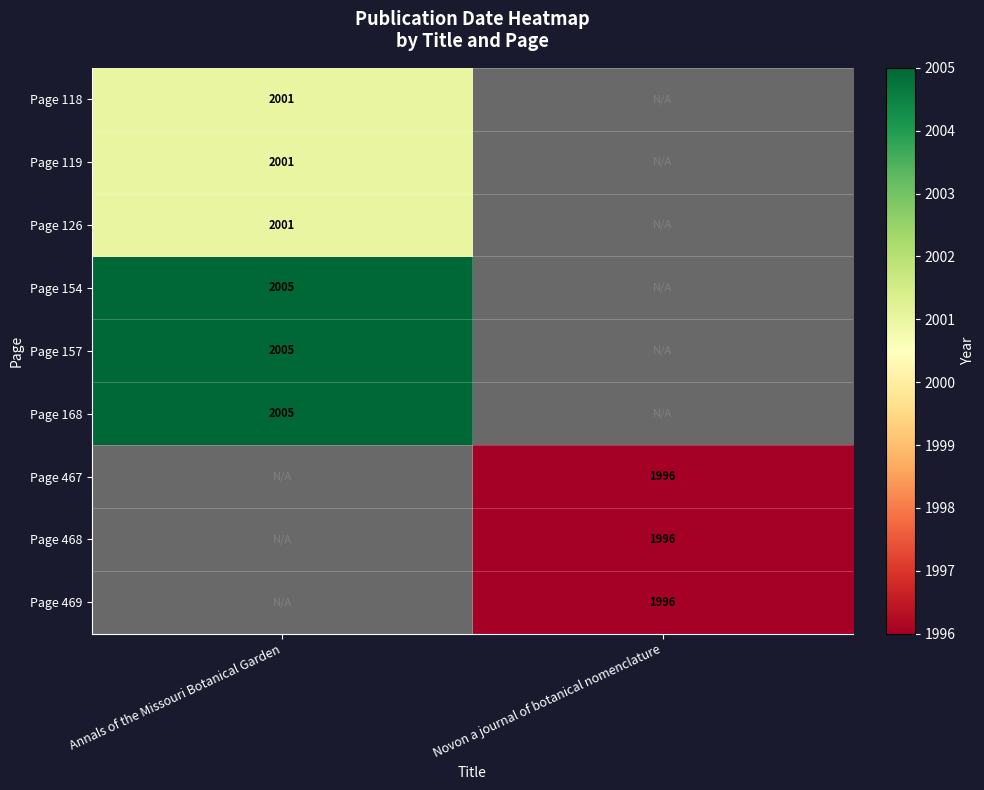

The Page 154 series shows 2005 at Annals of the Missouri Botanical Garden. True or false?

True